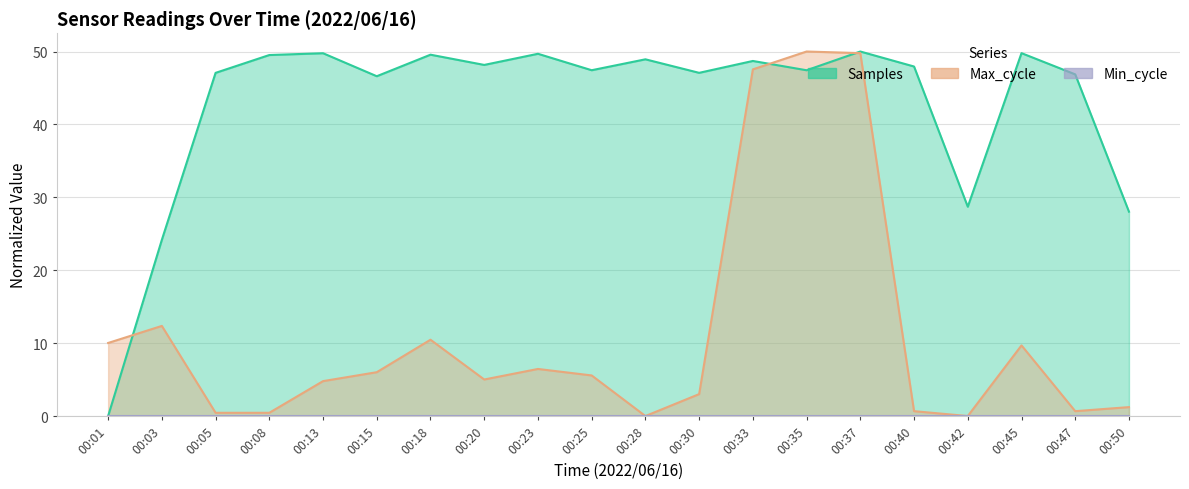

Between which two adjacent categories do Samples and Max_cycle first intersect?

00:01 and 00:03